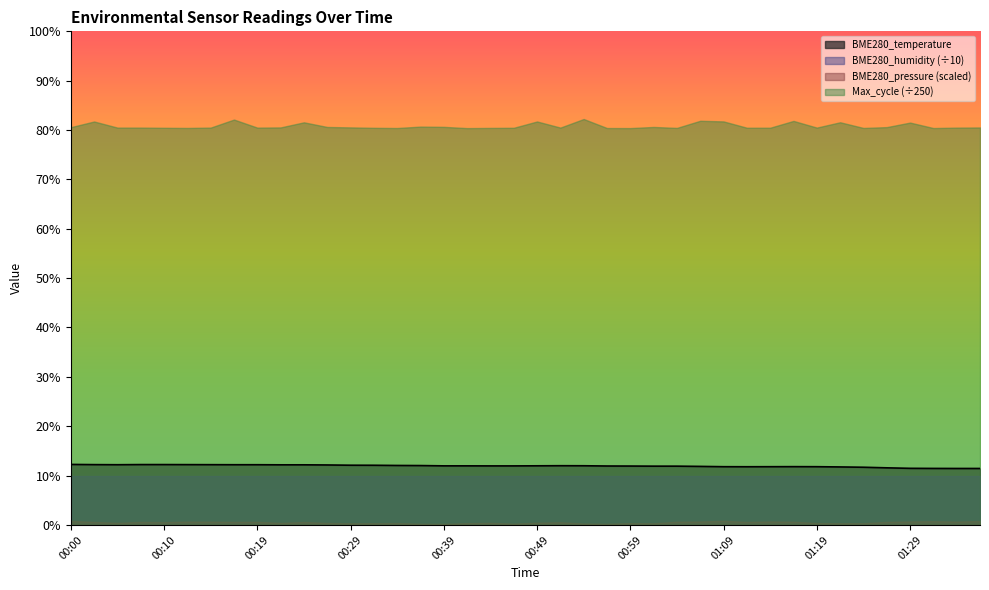

What is the difference between the maximum and second lowest values?

0.8